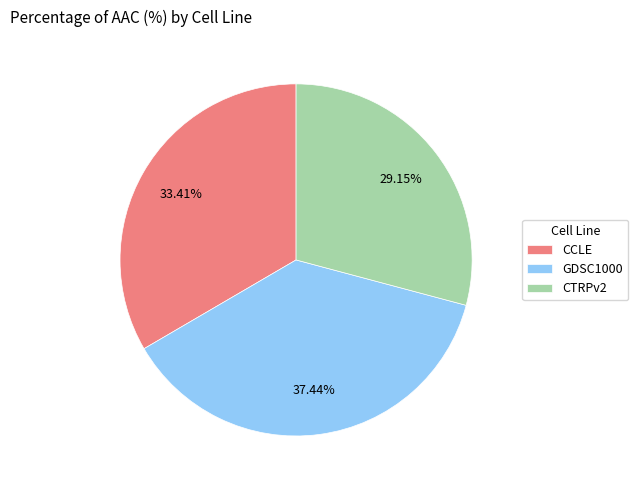

True or false: GDSC1000 accounts for 37% of the total.

True